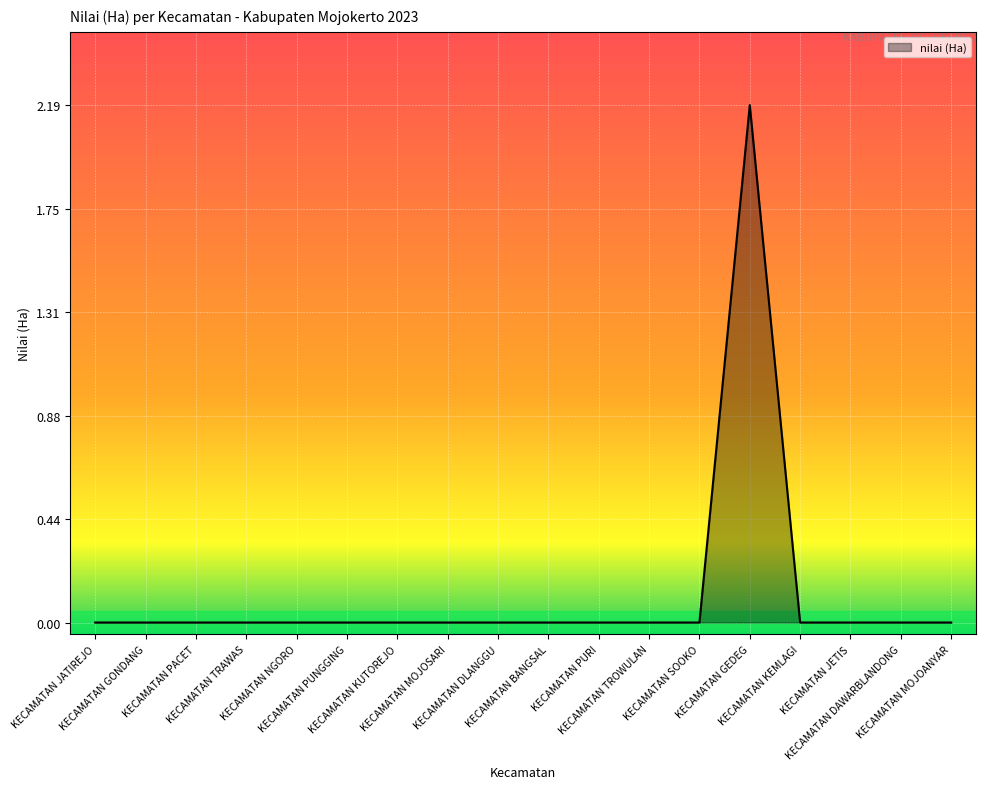

Is it true that the value at KECAMATAN SOOKO is -0.9?

False